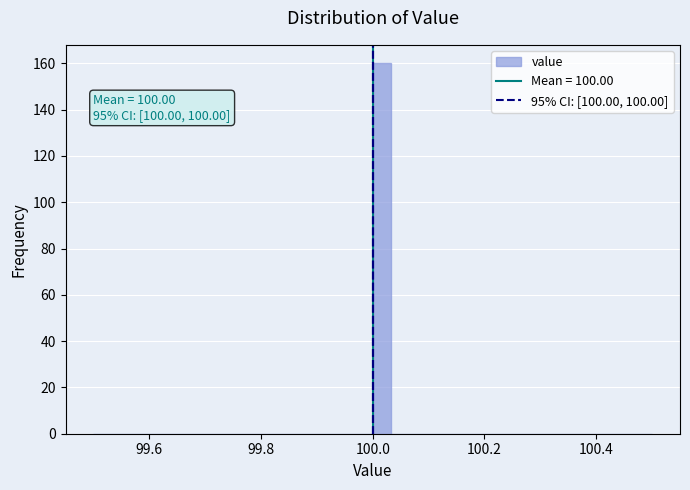

Around what value on the x-axis is the tallest bar? Give the approximate position of its centre, as read against the axis.

100.02